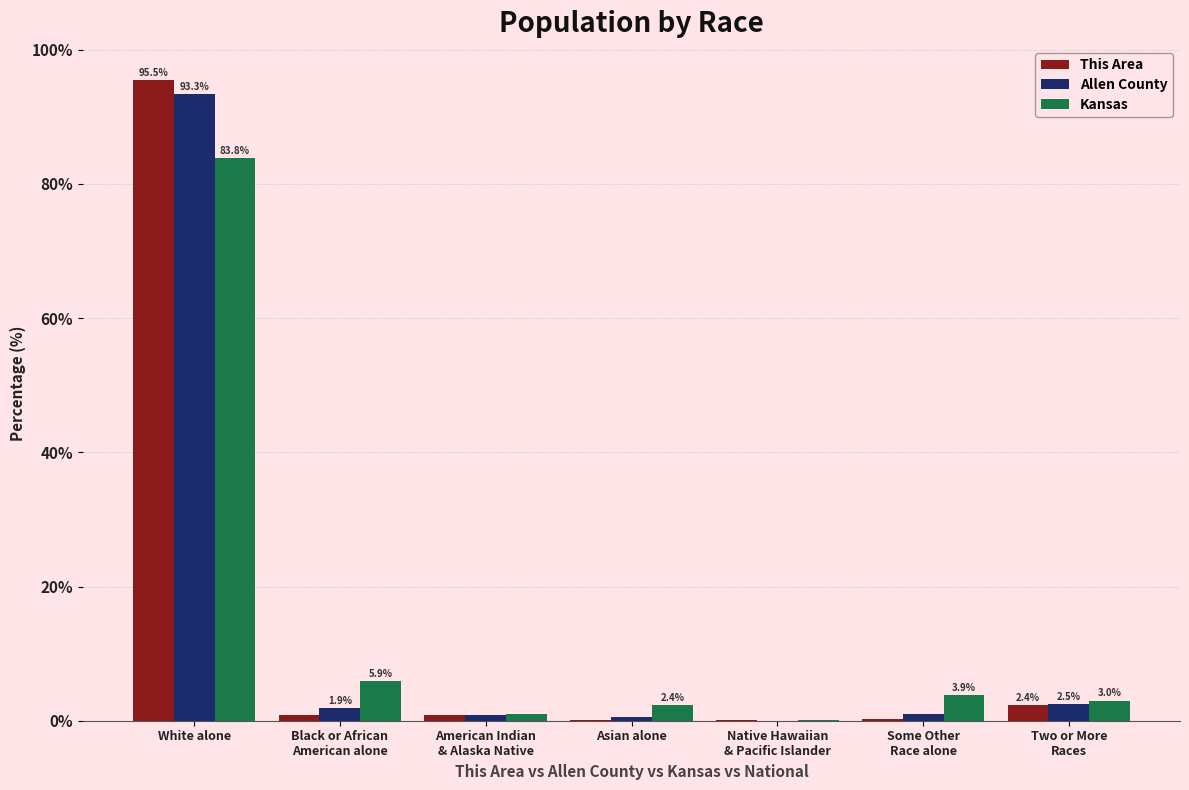

At which label does Kansas reach its peak?

White alone